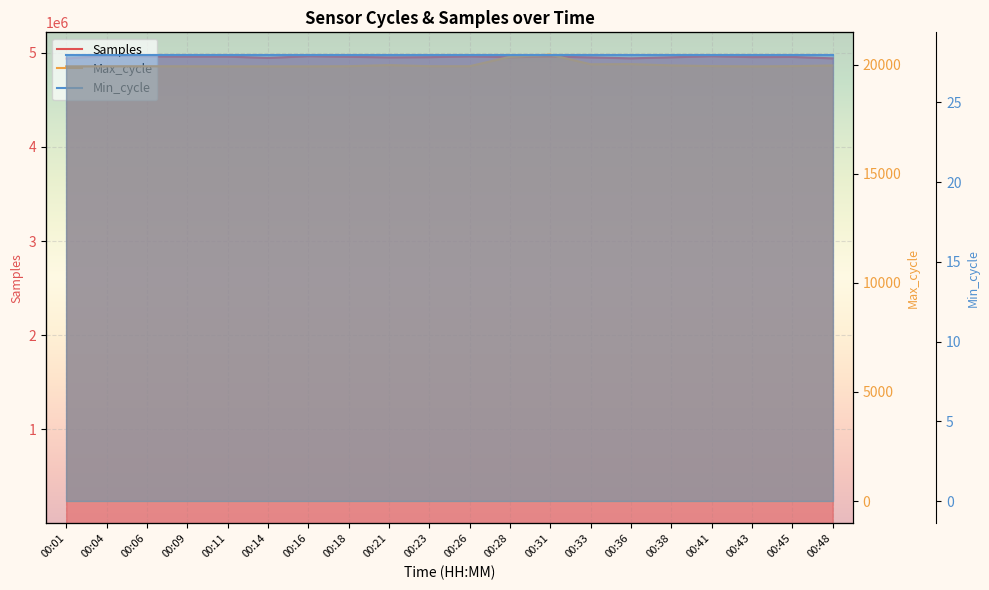

Which series changed the most between 00:06 and 00:48?

Samples